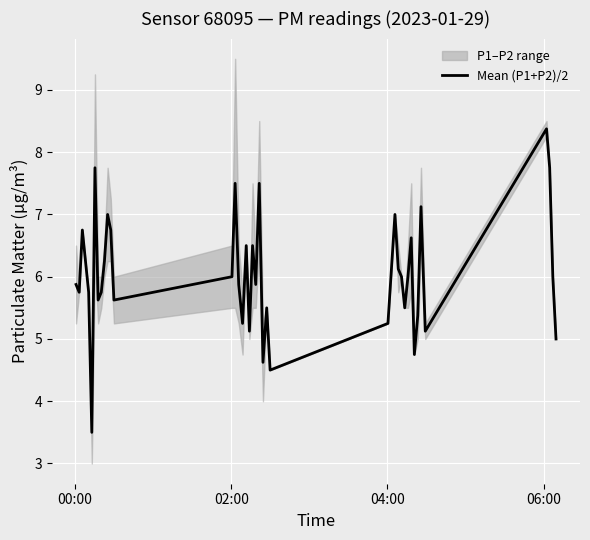

What is the minimum value for Mean (P1+P2)/2?

3.5